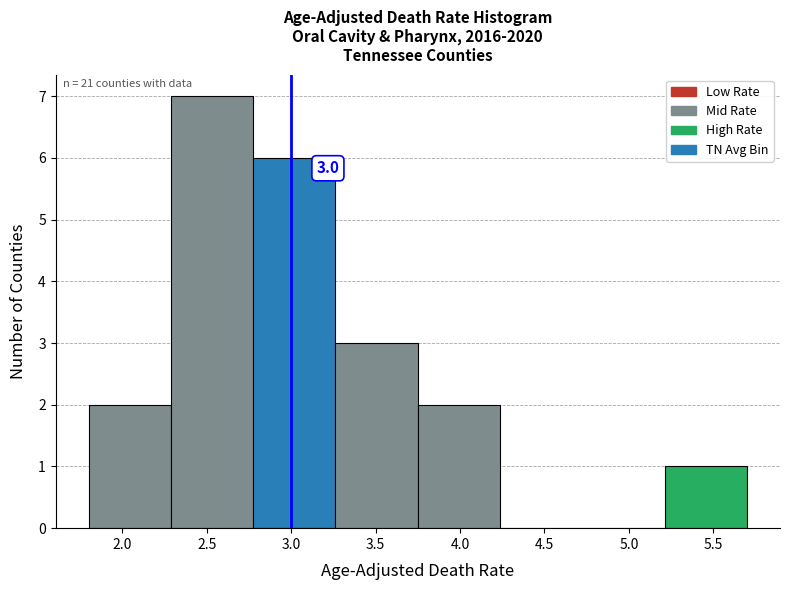

Over which range of the x-axis is the bar tallest?

2.30 to 2.80